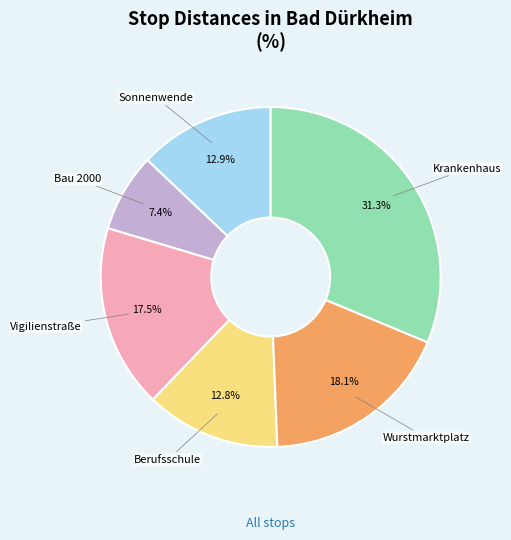

Does any single category account for the majority?

No